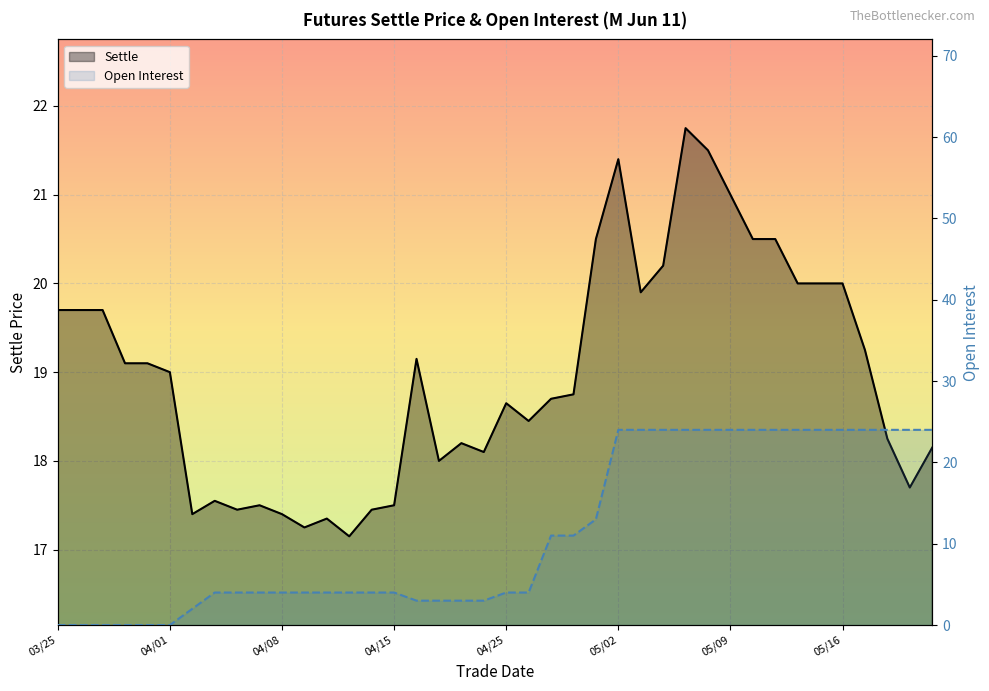

Which has a higher value, 04/06 or 04/28?

04/28